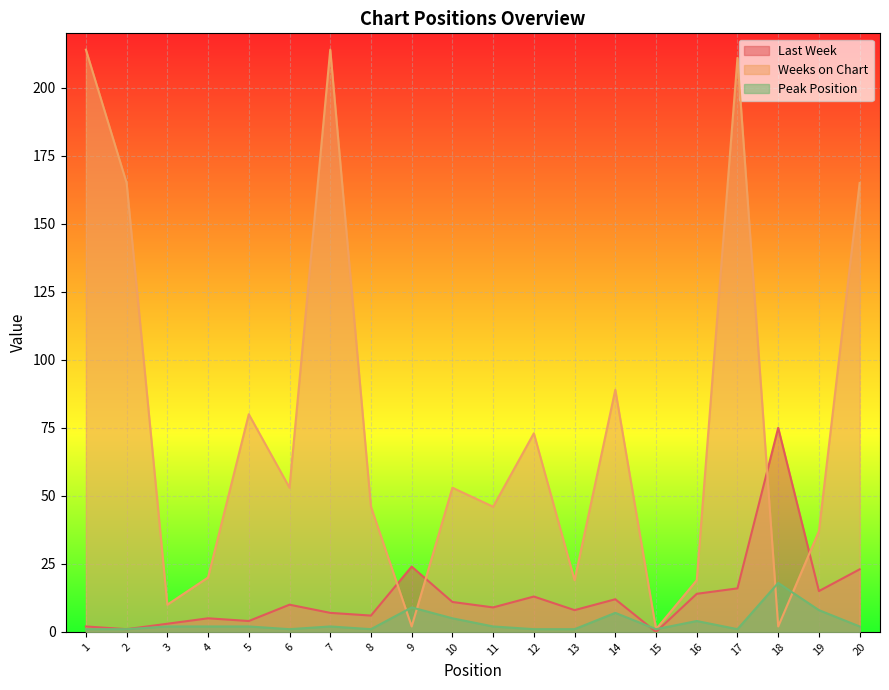

How many lines are shown in the chart?

3